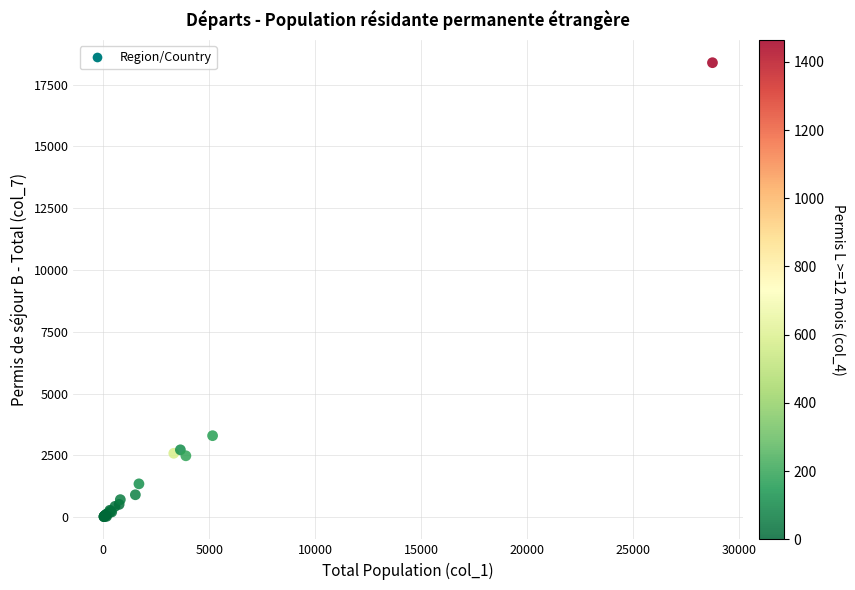

What Y value in the scatter plot is closest to 9202?

3298